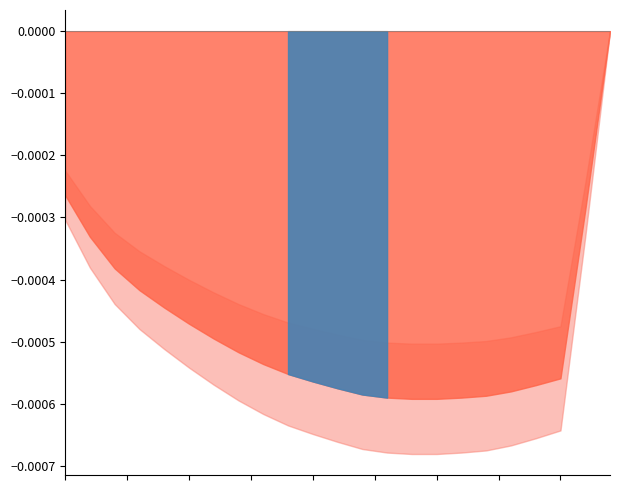

The value at 16 is 19.8. True or false?

False